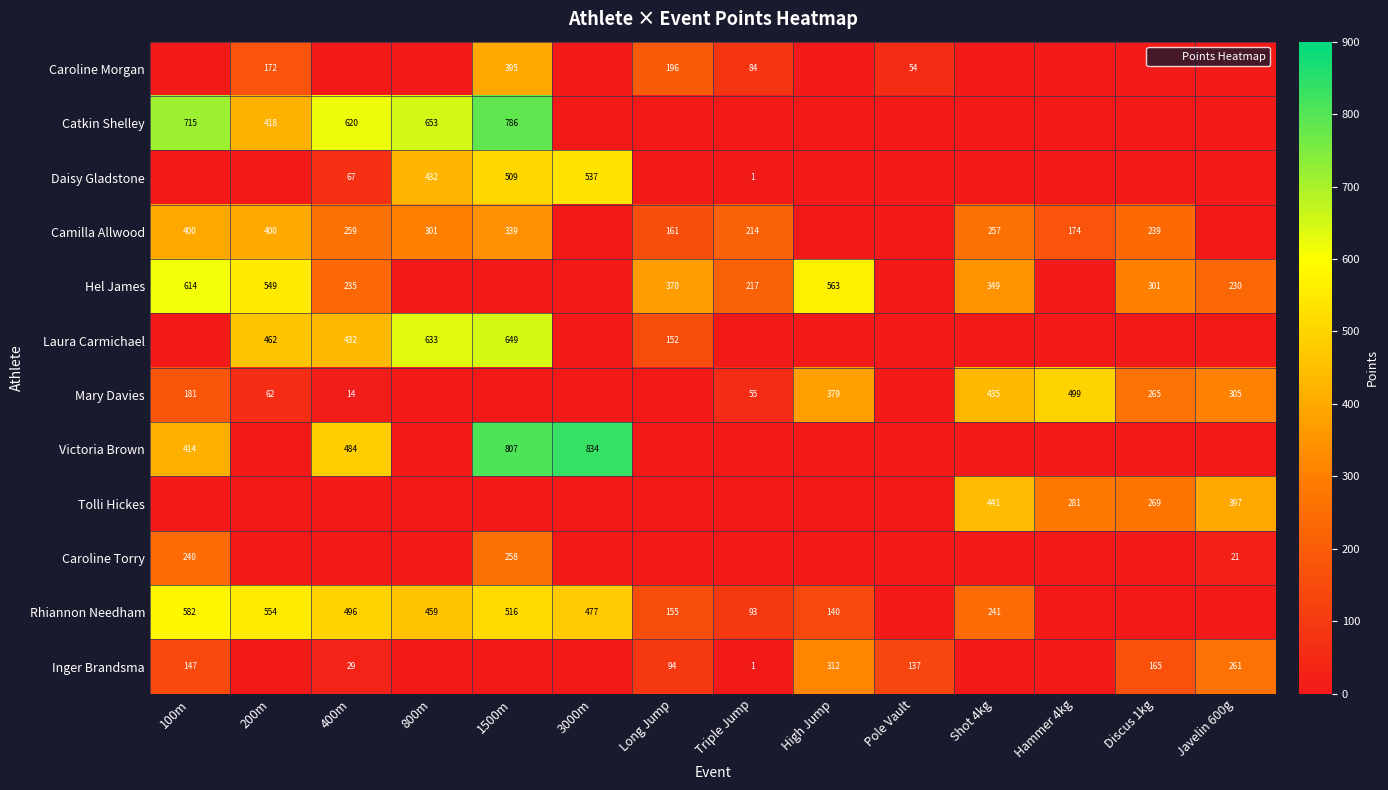

Is the value of Laura Carmichael at 3000m greater than the value of Victoria Brown at Hammer 4kg?

No